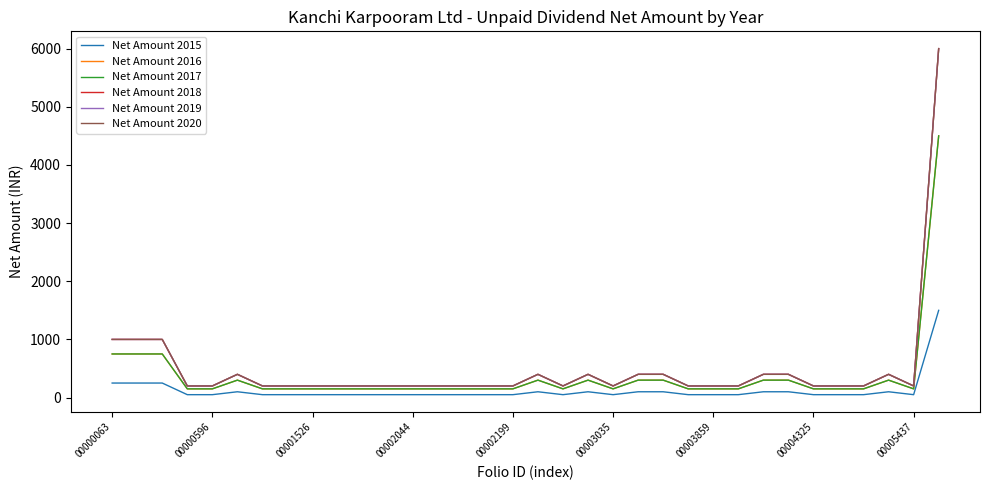

Does the chart have visible grid lines?

No